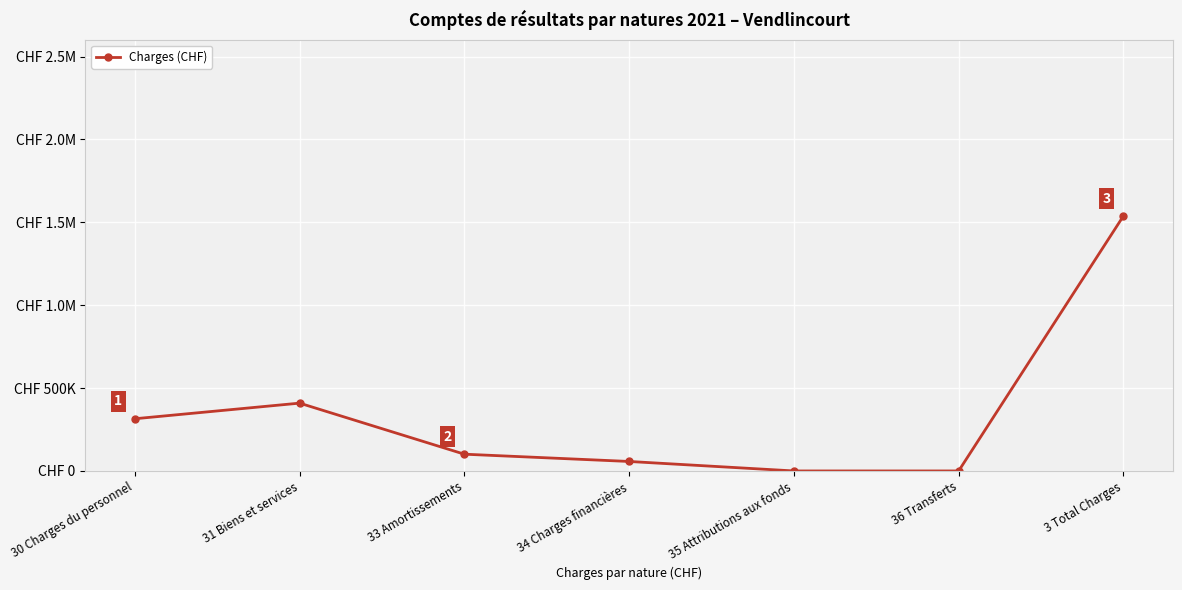

Does the chart have visible grid lines?

Yes